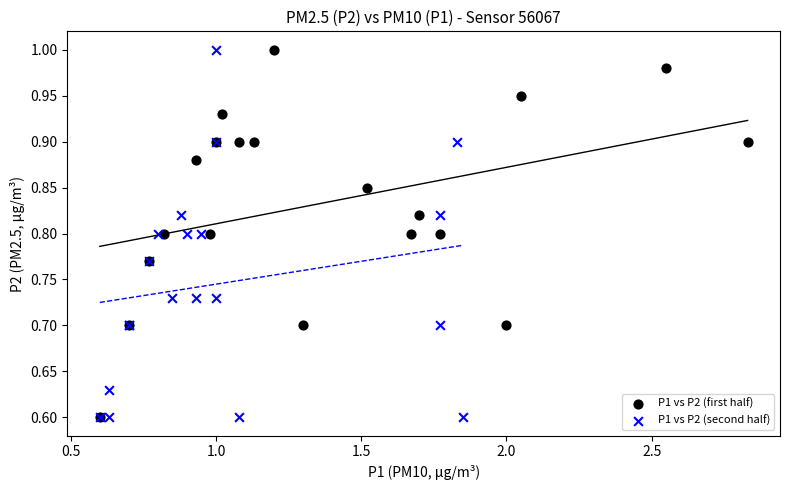

What are all the series names shown in the legend?

P1 vs P2 (first half), P1 vs P2 (second half)